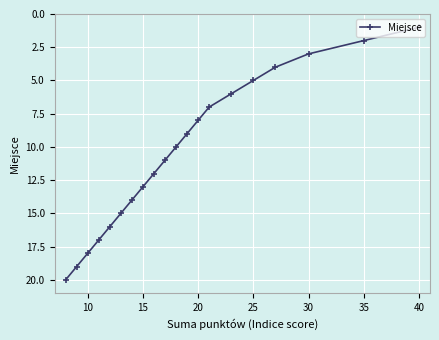

How many series are shown in this chart?

1